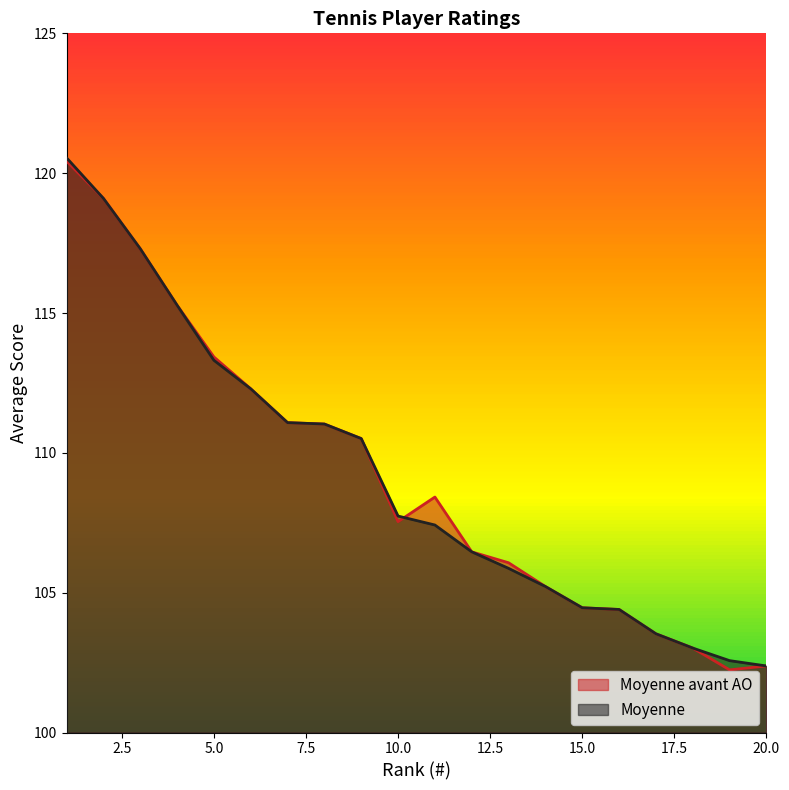

The Moyenne series shows 103.0 at 18. True or false?

True